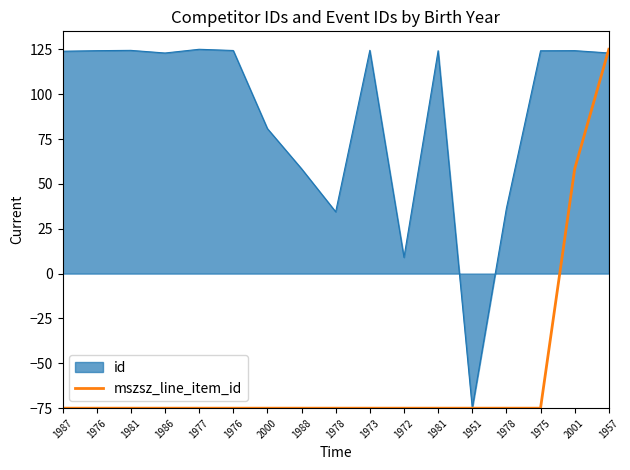

What is the label of the 4th point from the left?

1986